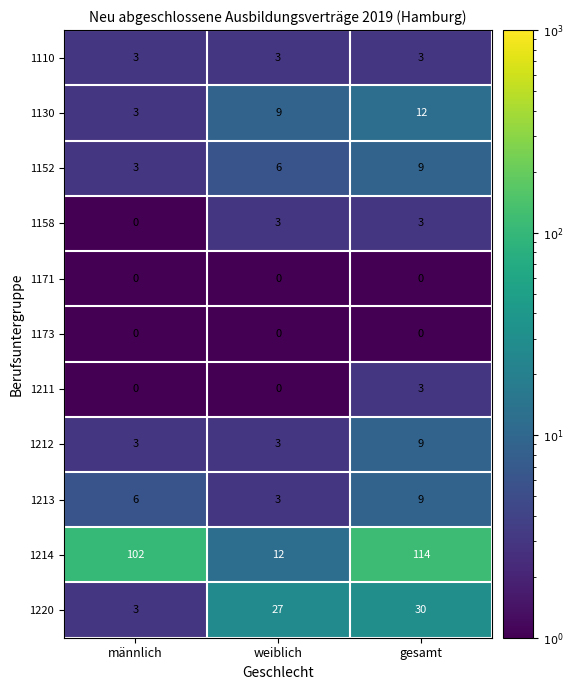

What is the greatest value displayed?

114